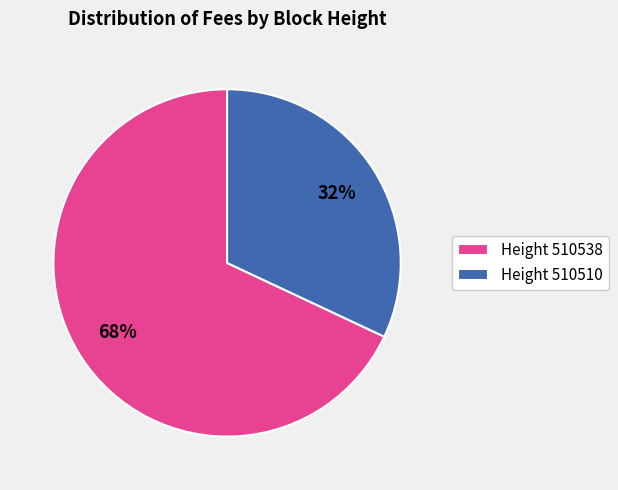

To the nearest percent, what is the average slice percentage?

50%